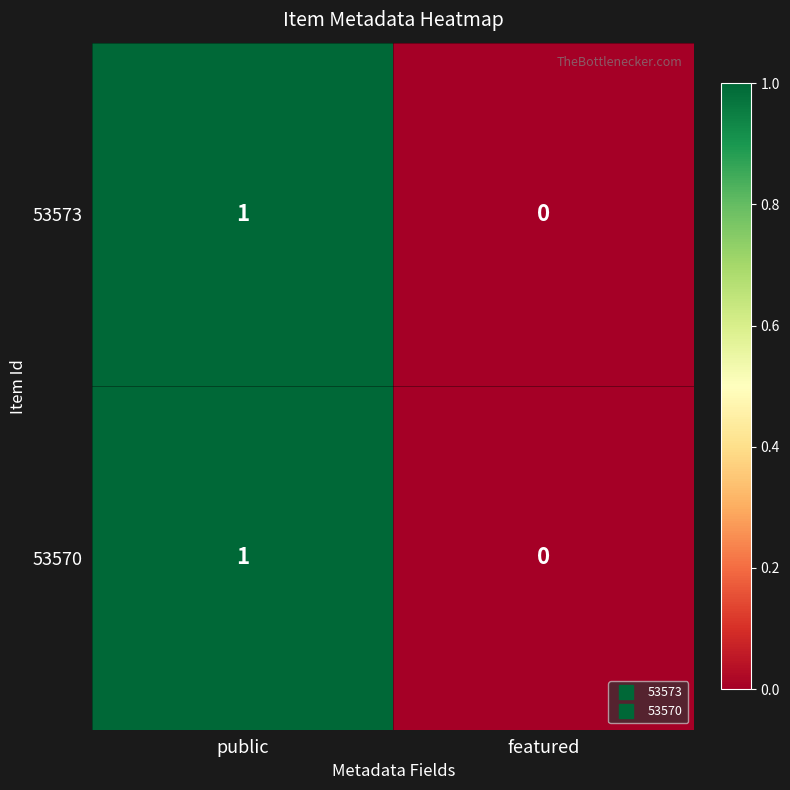

What is the maximum value shown in the chart?

1